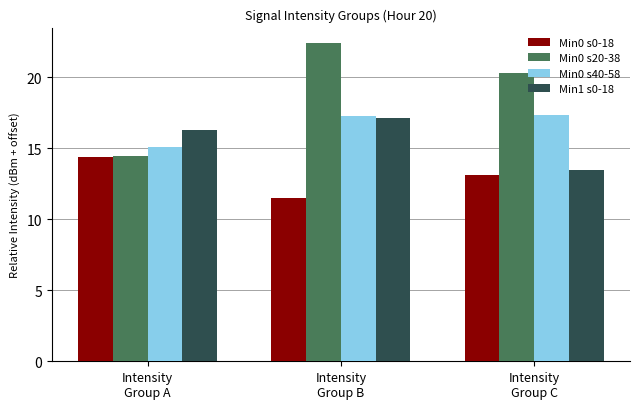

Where is Min0 s20-38 nearest to the value 18?

Intensity
Group C